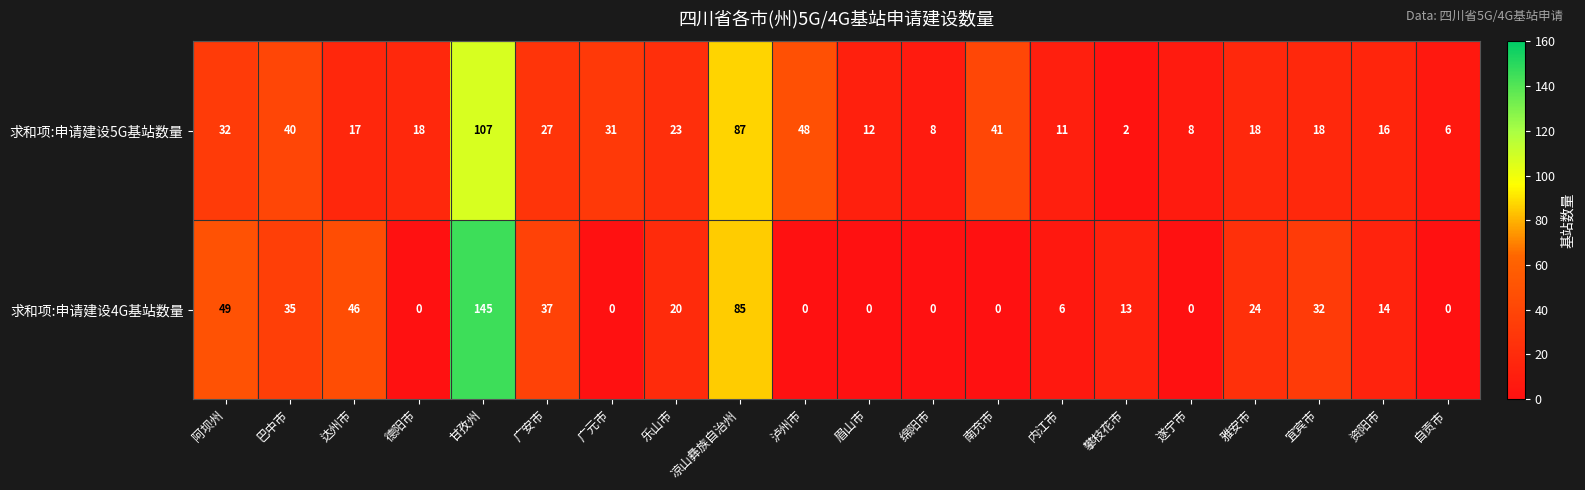

Read the 求和项:申请建设5G基站数量 value at 资阳市, to the nearest 5.

15